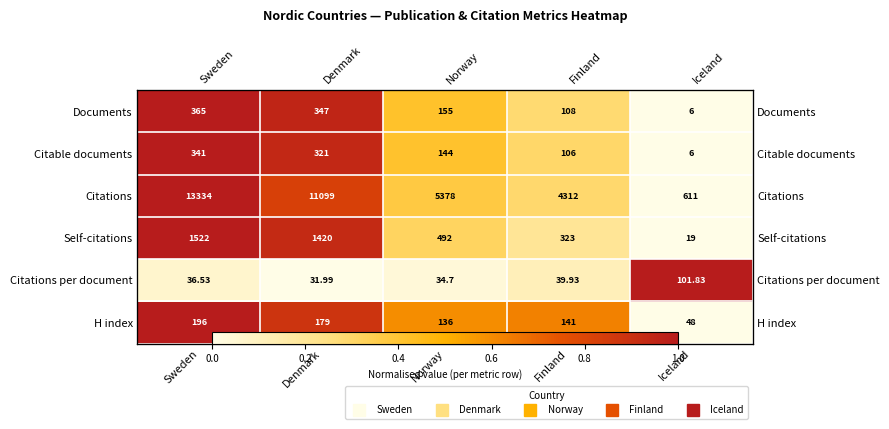

Rank the categories by H index value from lowest to highest.

Iceland, Norway, Finland, Denmark, Sweden